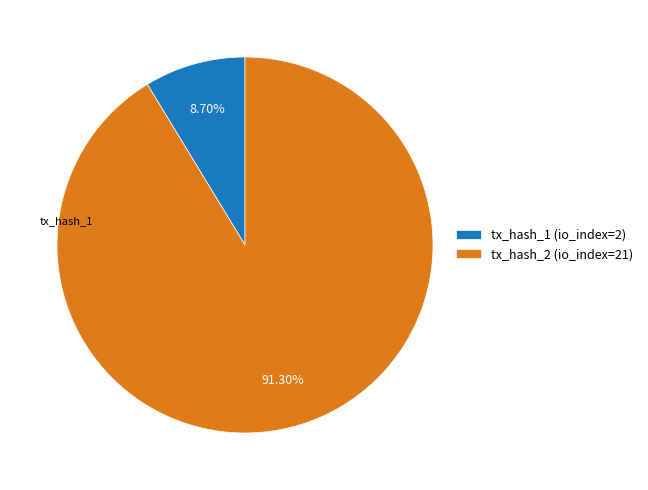

Which slice represents more than half of the pie?

tx_hash_2 (io_index=21)